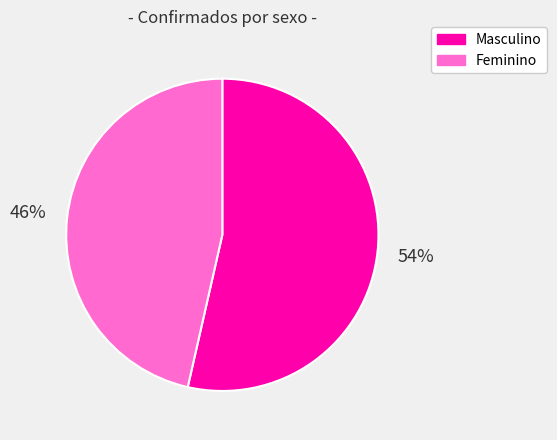

Which slice is the largest?

Masculino